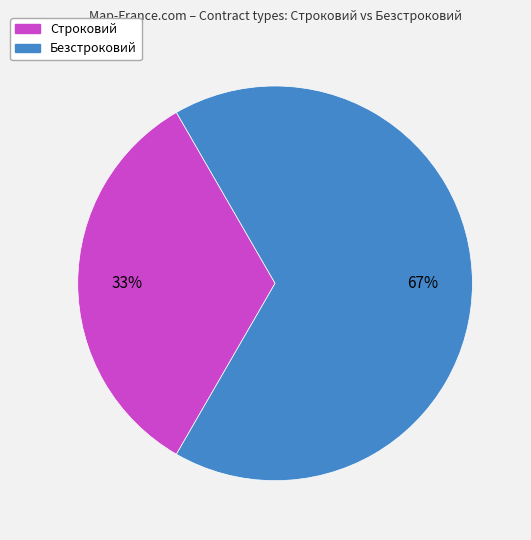

Which slice is the largest?

Безстроковий